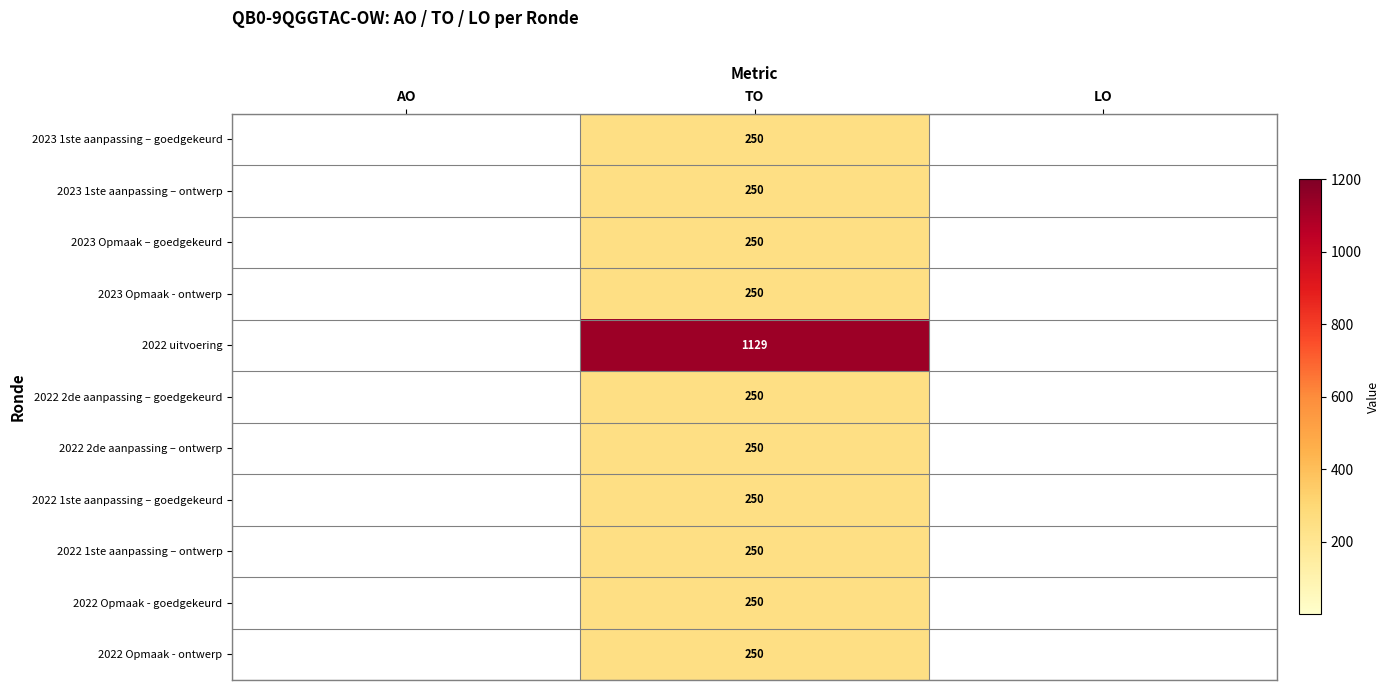

The 2023 Opmaak - ontwerp series shows 57 at TO. True or false?

False